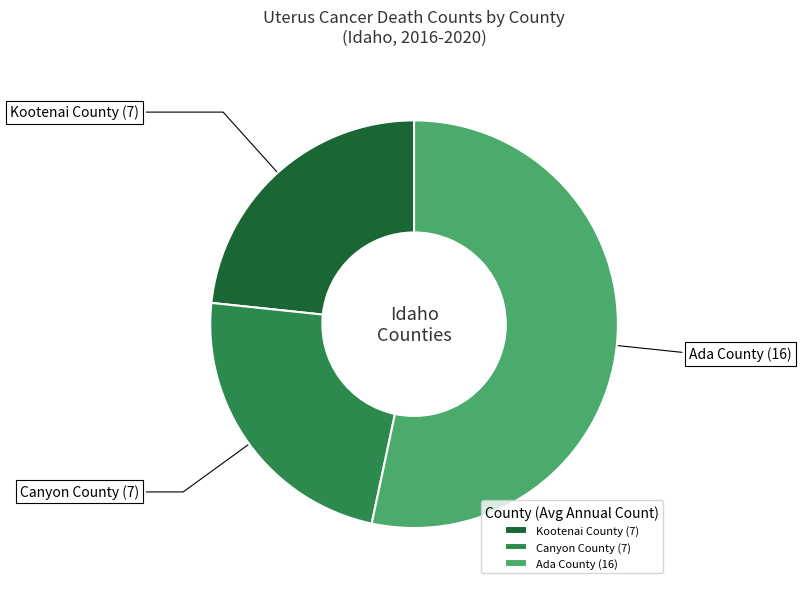

Which slice is the largest?

Ada County